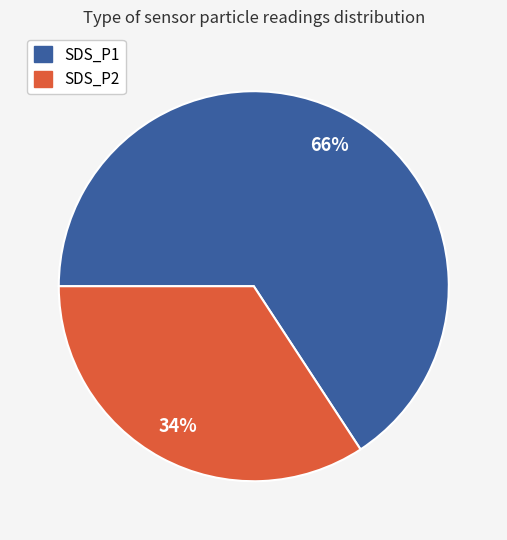

To the nearest percent, what is the difference between the SDS_P1 and SDS_P2 slice percentages?

32%